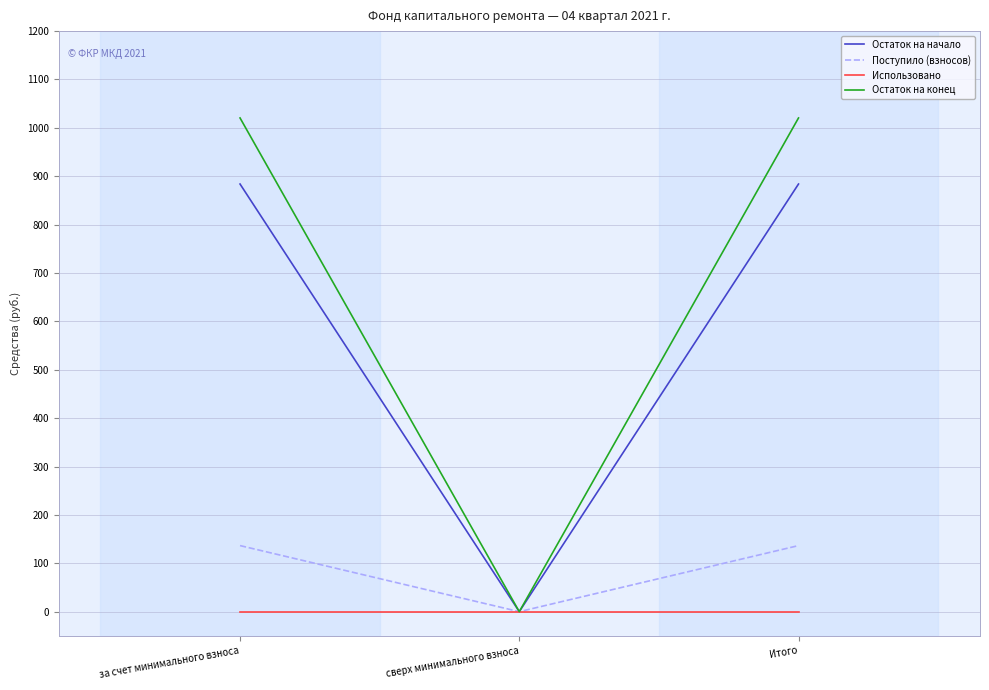

What is the highest value of the Поступило (взносов) series?

136.6